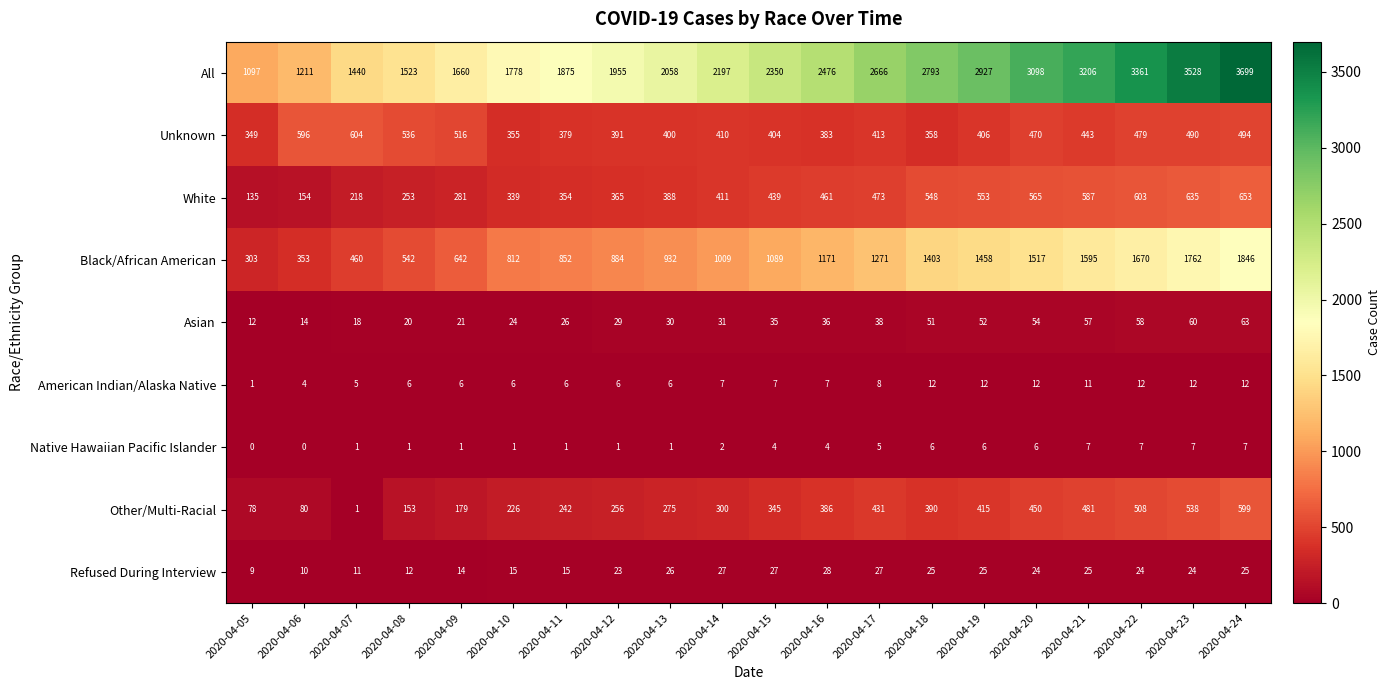

Is it true that Other/Multi-Racial equals 303 at 2020-04-24?

False